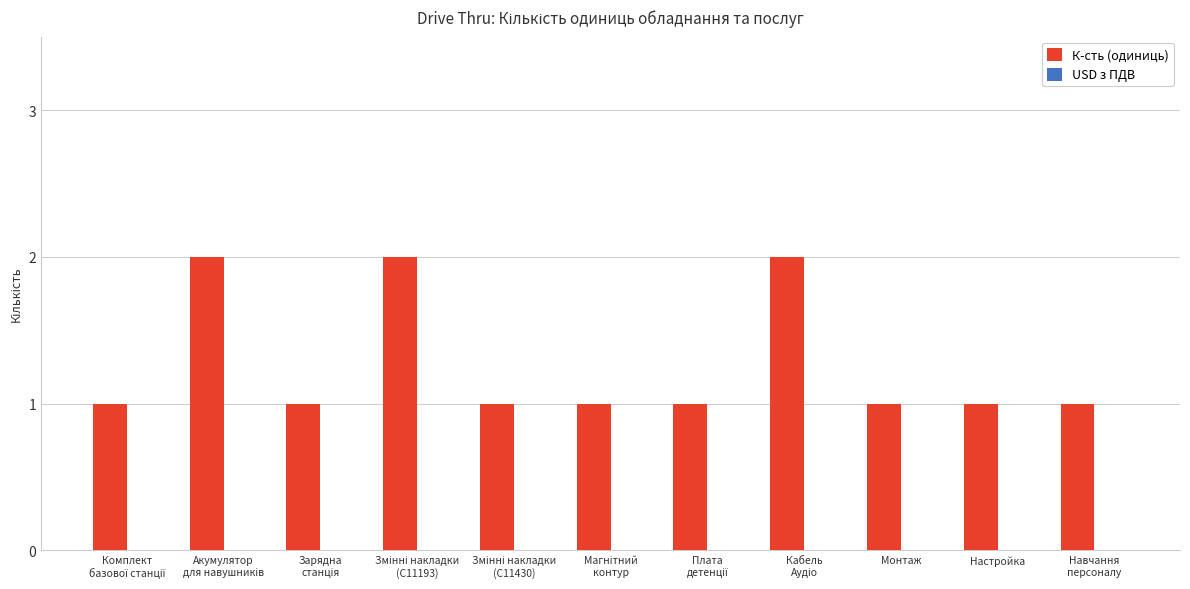

The chart shows a value of 1 at Монтаж. True or false?

True